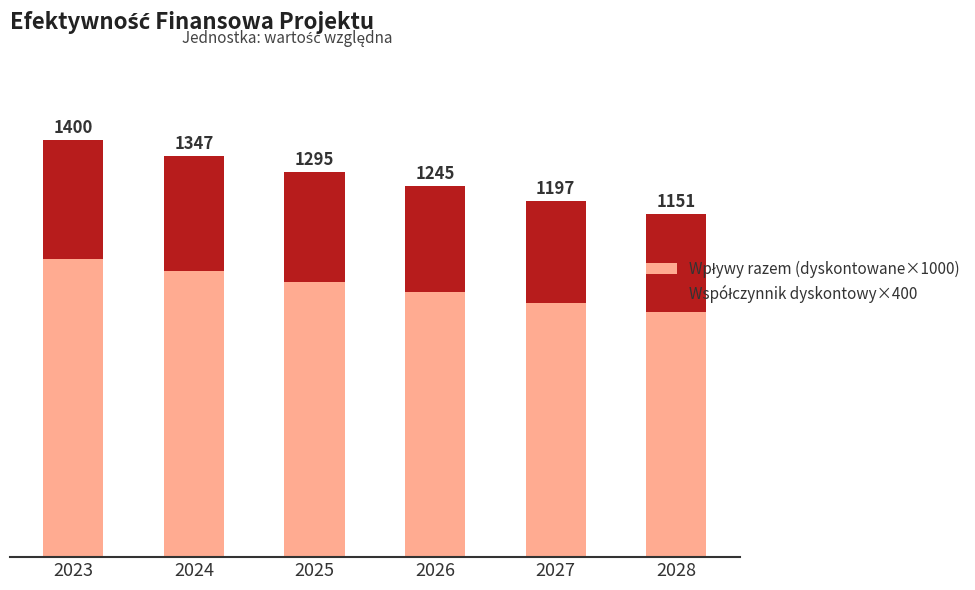

Does the chart contain any negative values?

No